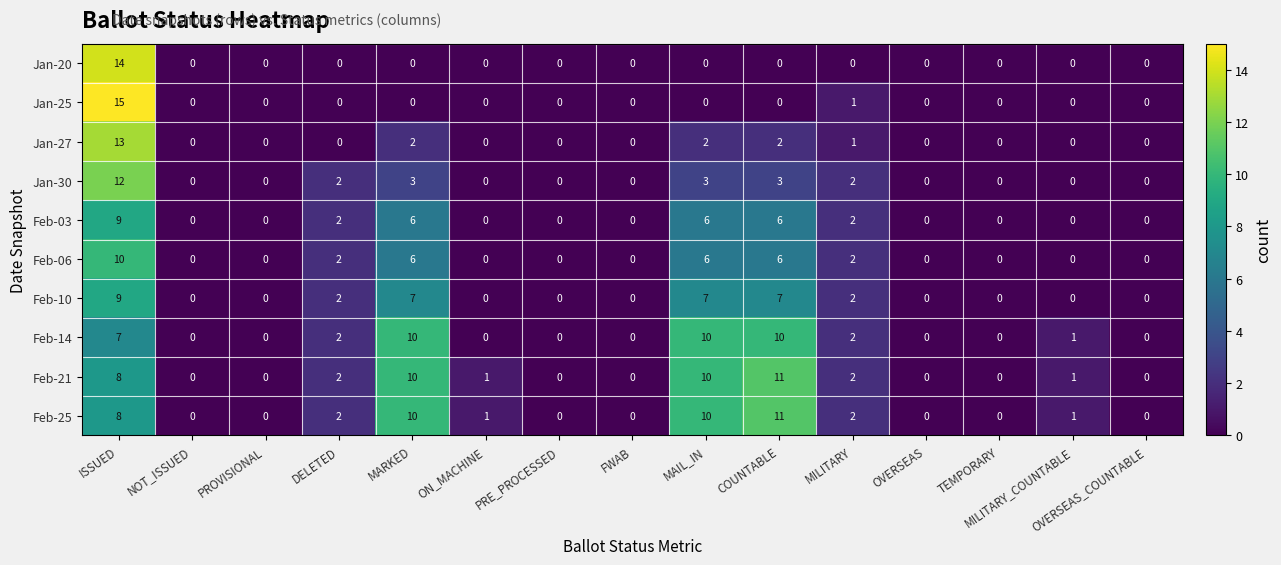

True or false: Feb-06 has a value of 0 at FWAB.

True